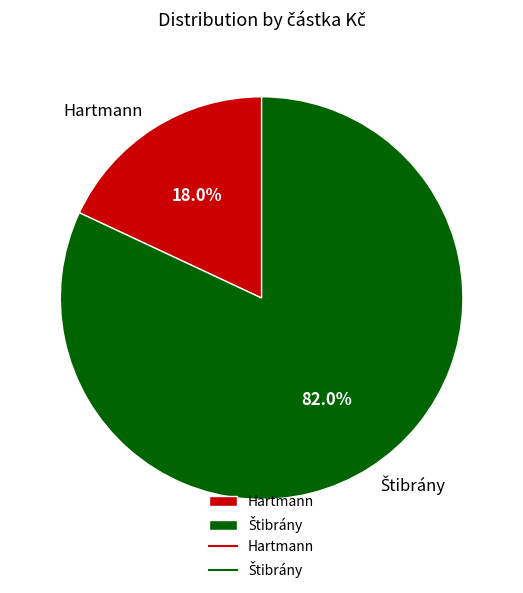

Is it true that Hartmann is 28% of the pie?

False